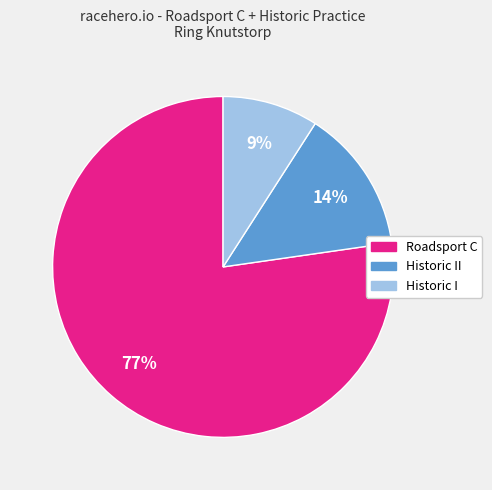

To the nearest percent, what is the average slice percentage?

33%